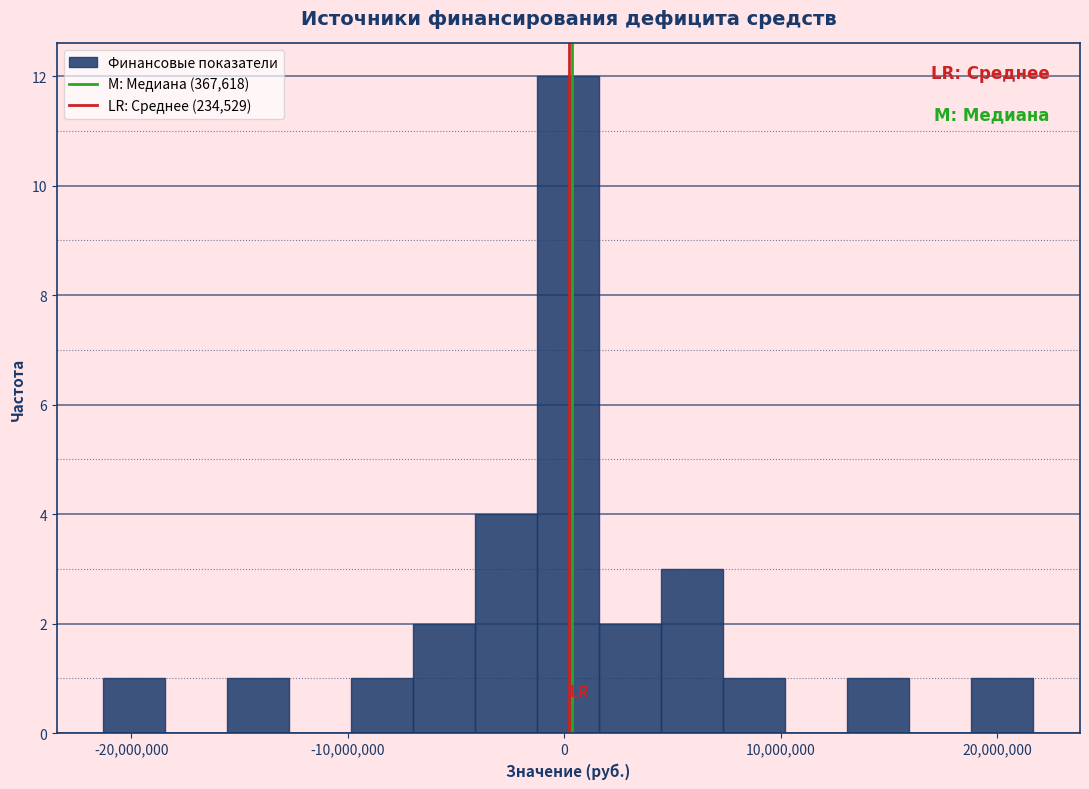

Around what value on the x-axis is the tallest bar? Give the approximate position of its centre, as read against the axis.

0